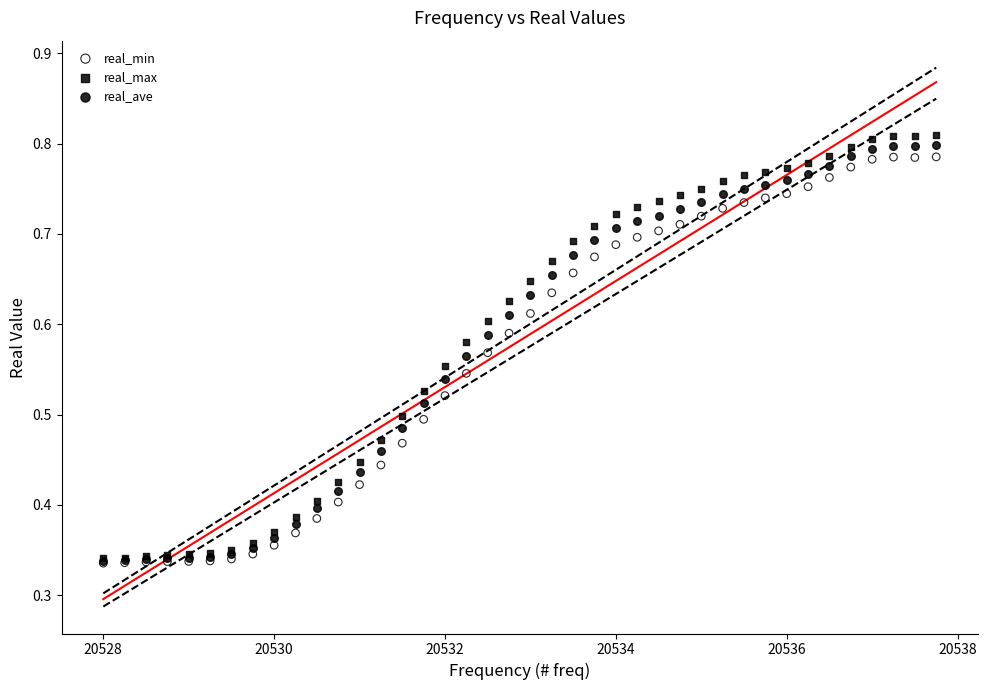

Which series contains the highest Y value?

real_max